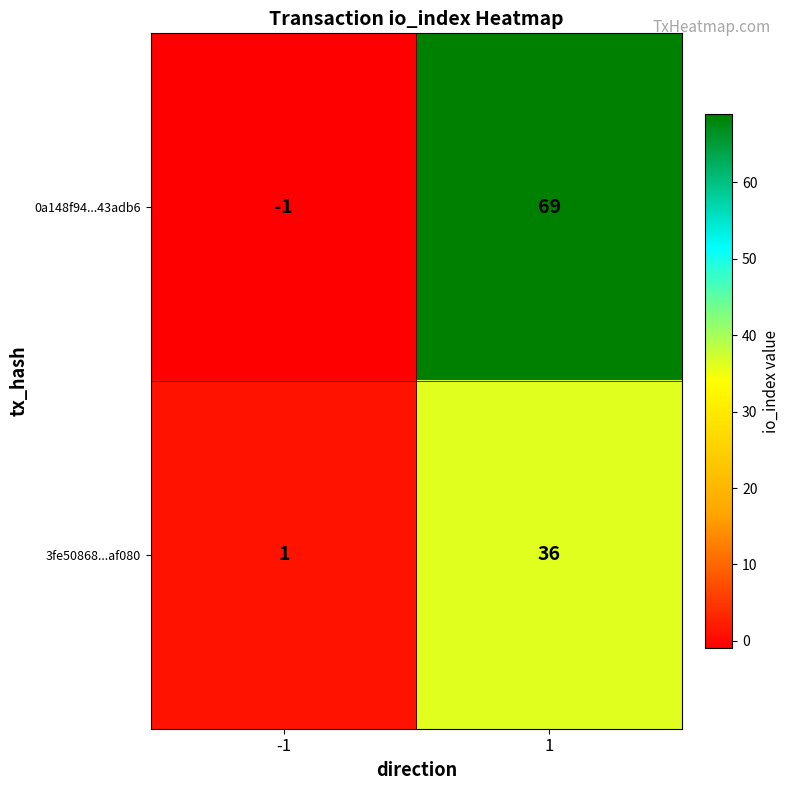

What is the maximum value shown in the chart?

69